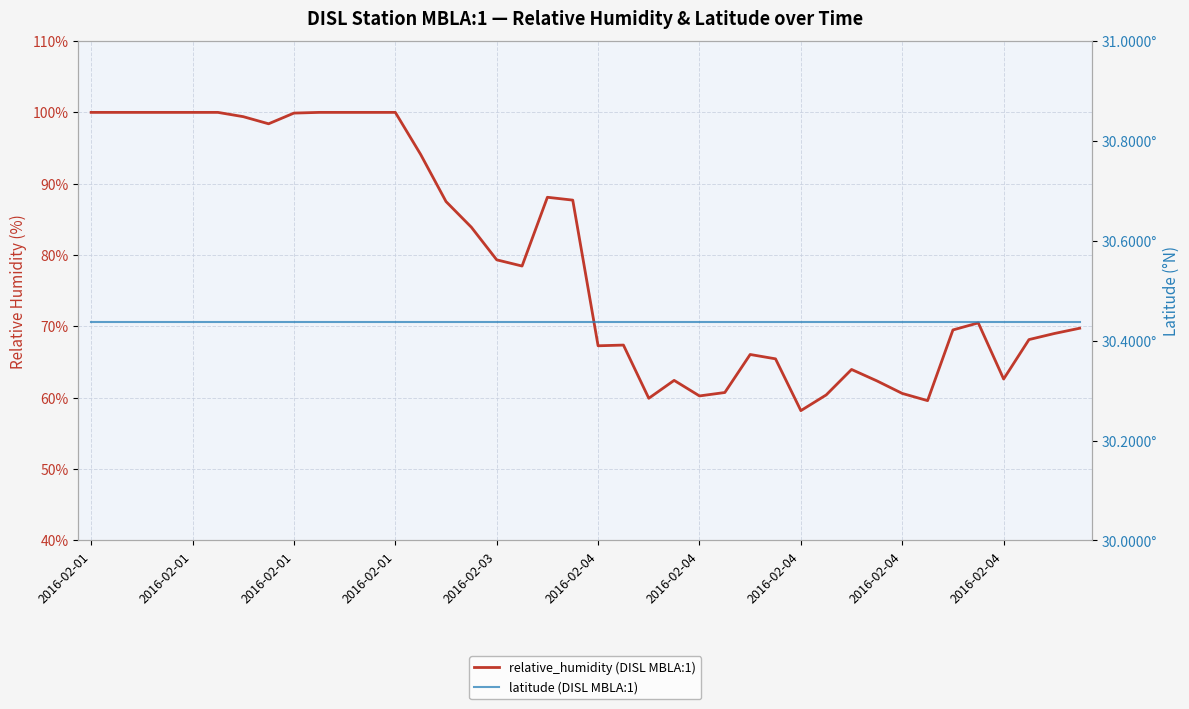

Which has a higher value, 16 or 14?

14